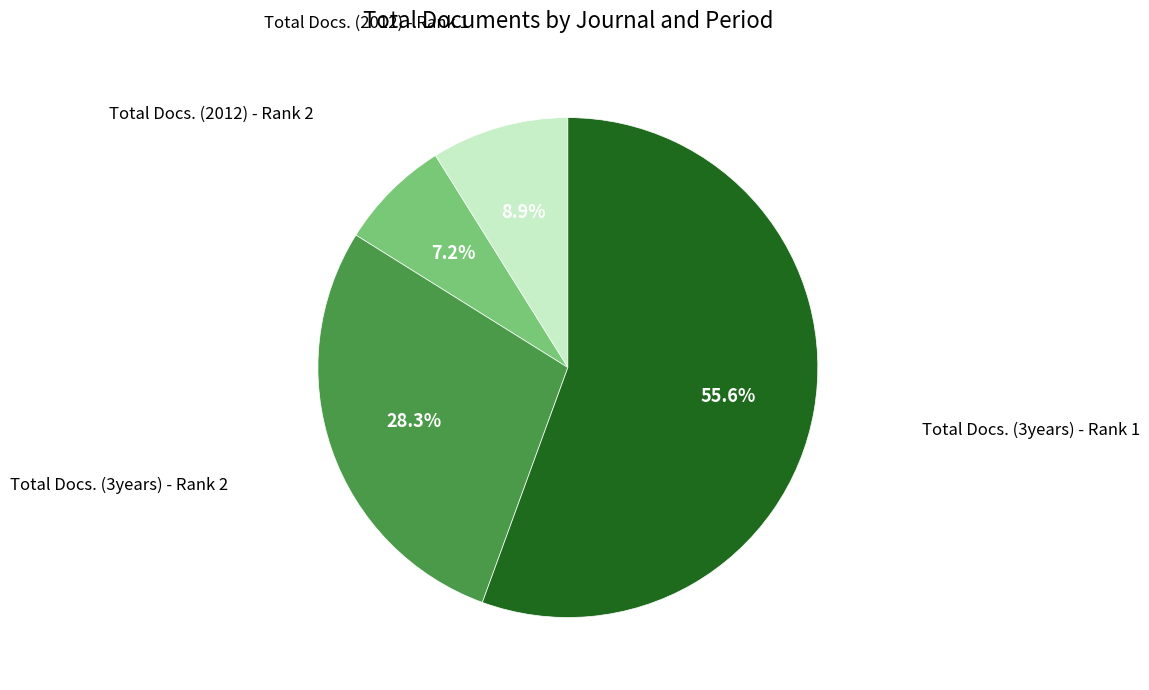

What is the smallest slice in the pie chart?

Total Docs. (2012) - Rank 2